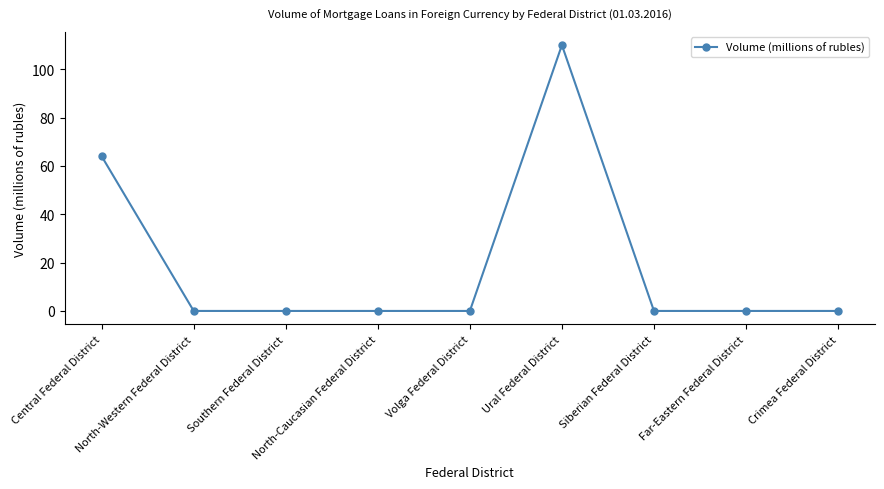

How many lines are shown in the chart?

1